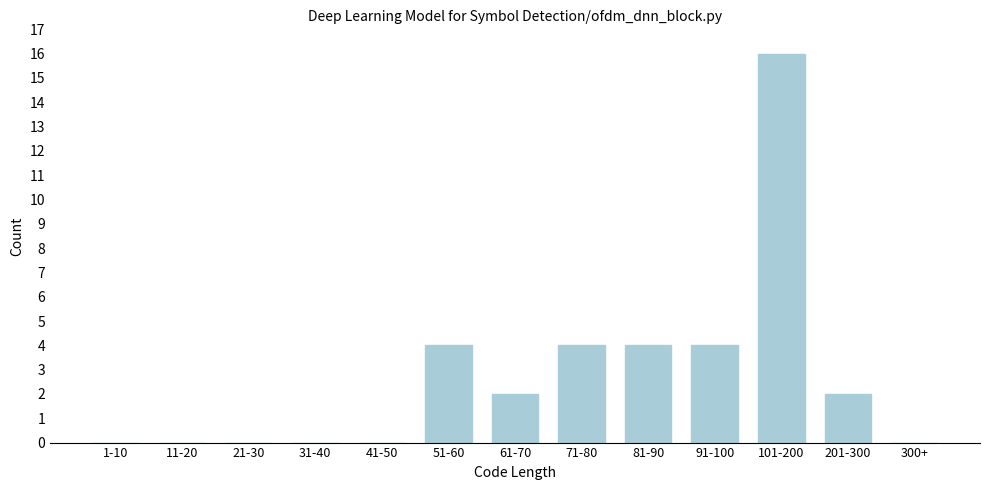

Reading left to right, list all the values displayed in this chart.

1-10=0	11-20=0	21-30=0	31-40=0	41-50=0	51-60=4	61-70=2	71-80=4	81-90=4	91-100=4	101-200=16	201-300=2	300+=0